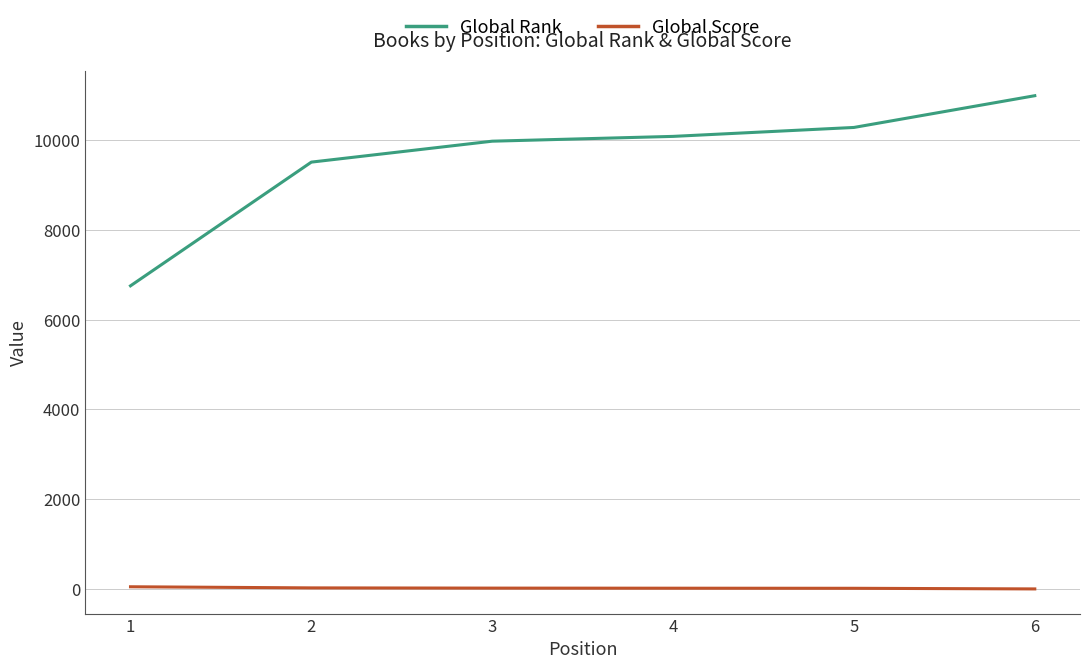

Which series changed the most between 3 and 6?

Global Rank